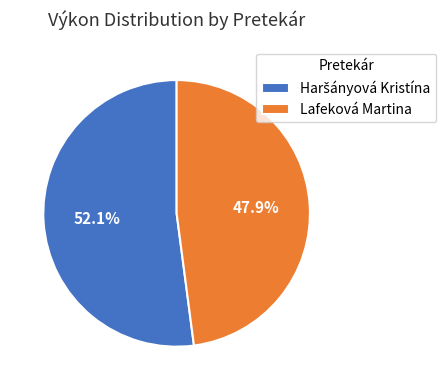

True or false: Lafeková Martina accounts for 48% of the total.

True